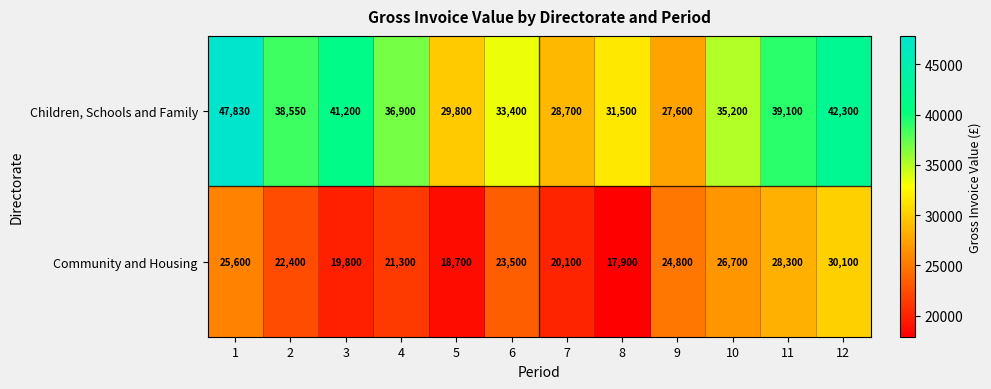

Count the number of categories in the chart.

12